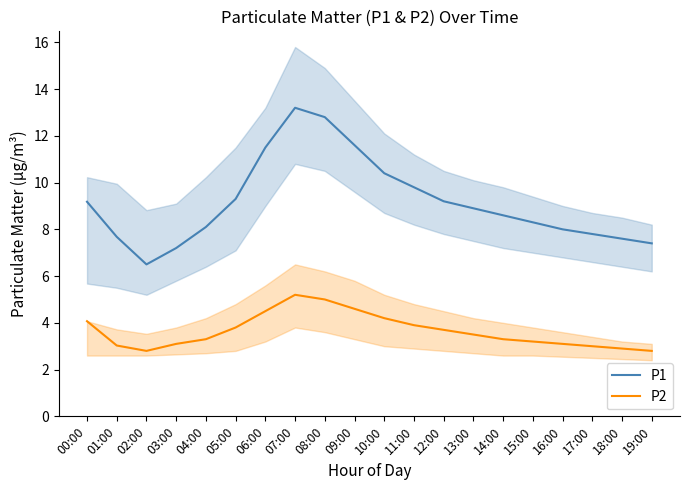

Where is the first local minimum for P2?

02:00